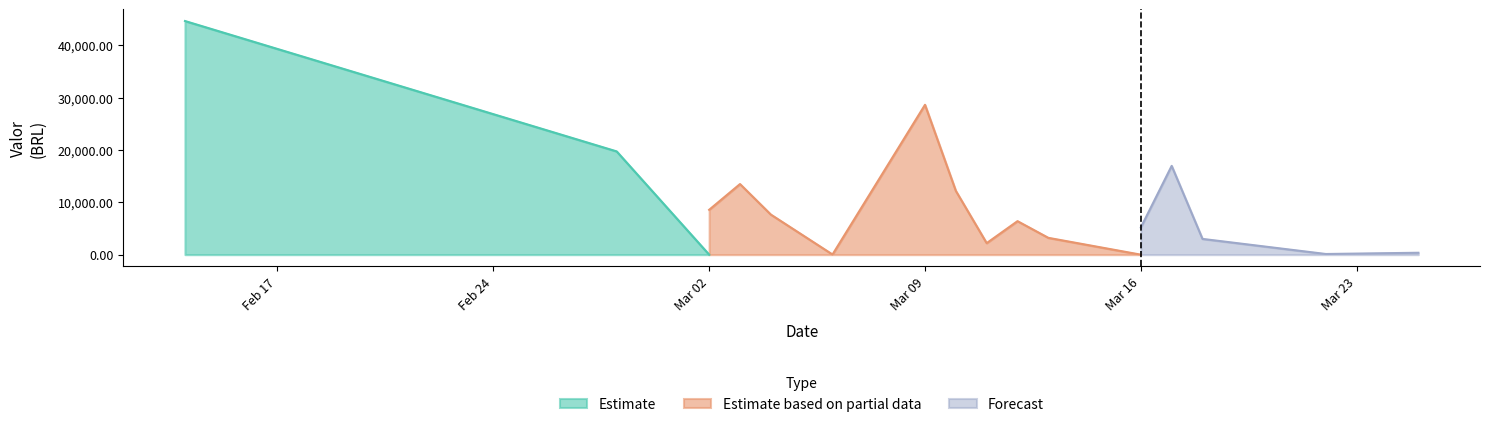

Where is Estimate based on partial data nearest to the value 6855?

2020-03-12